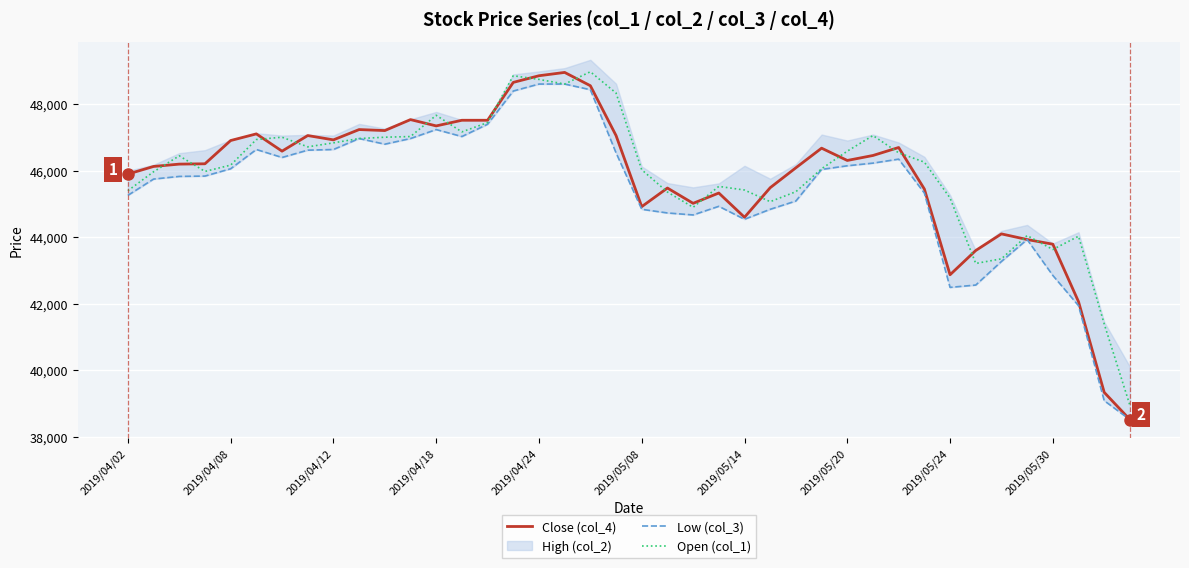

What is the difference between the maximum and minimum values in the Open (col_1) series?

10040